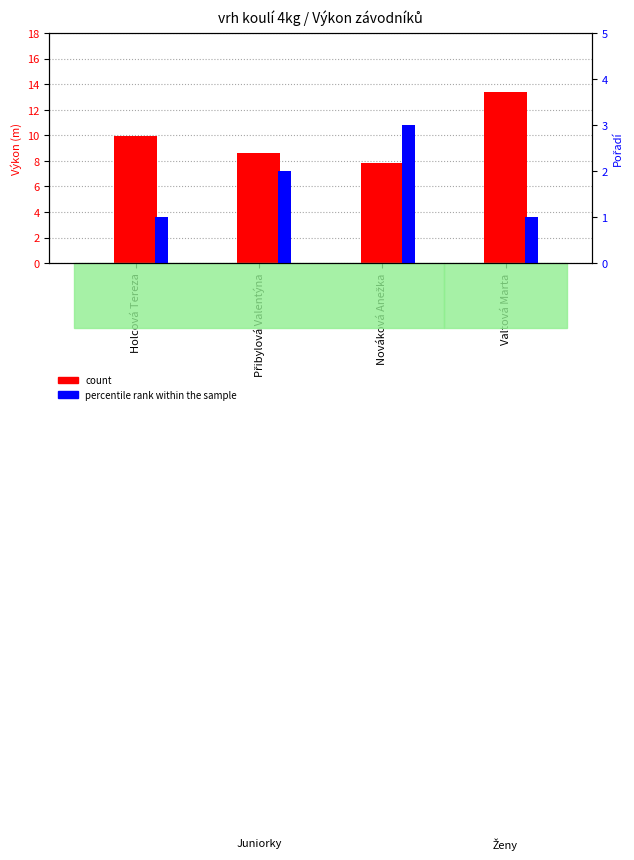

Reading left to right, list all the values displayed in this chart.

count: 9.9	8.6	7.8	13.4
percentile rank within the sample: 1.0	2.0	3.0	1.0